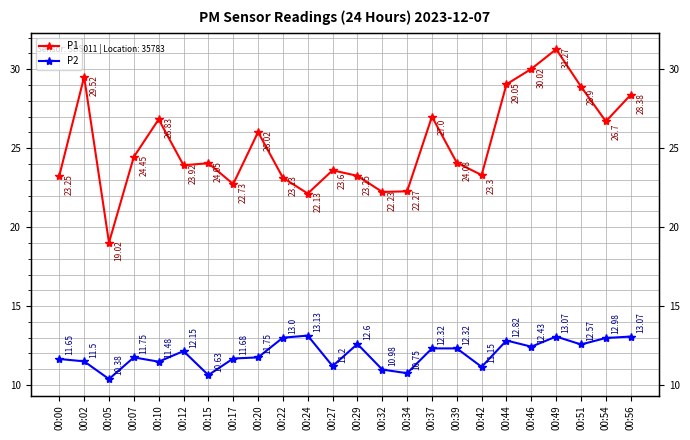

In P1, how many points are higher than both neighbors (excluding endpoints)?

7